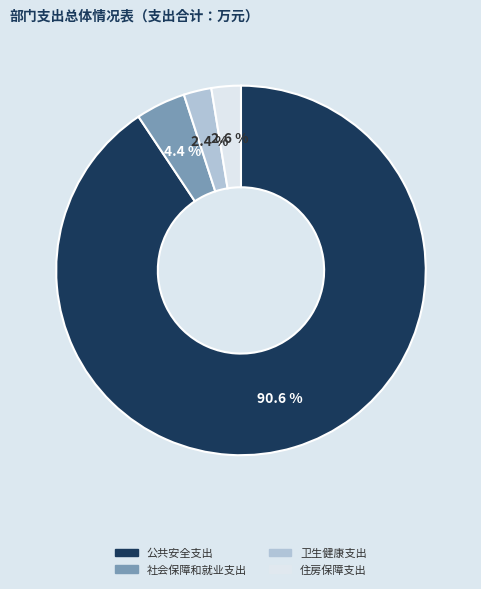

Is there a majority slice in this chart?

Yes